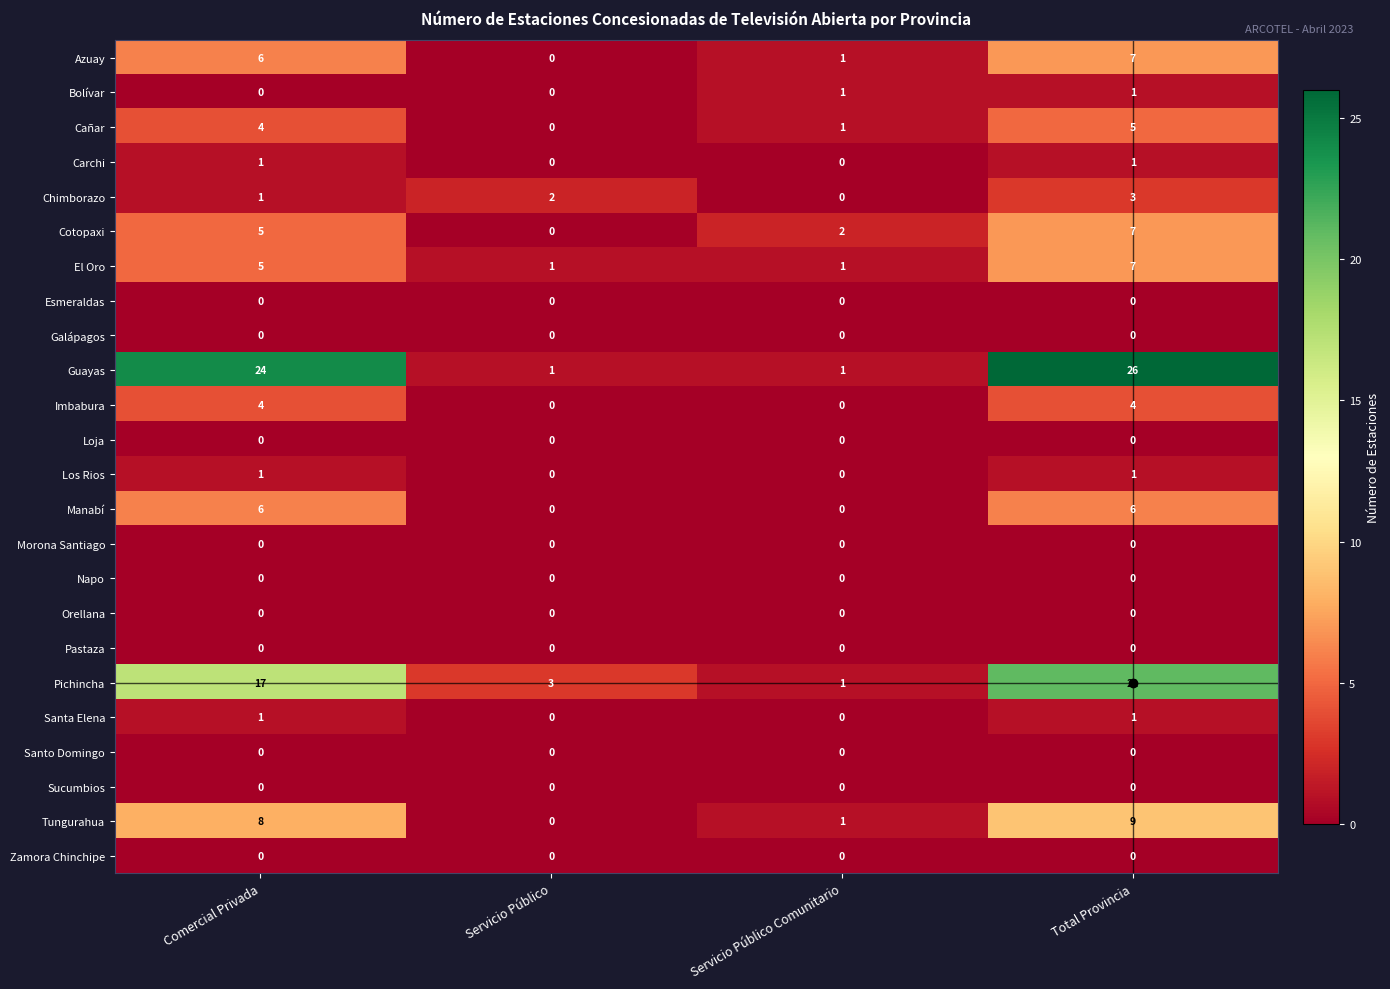

What is the total value across all series at Comercial Privada?

83